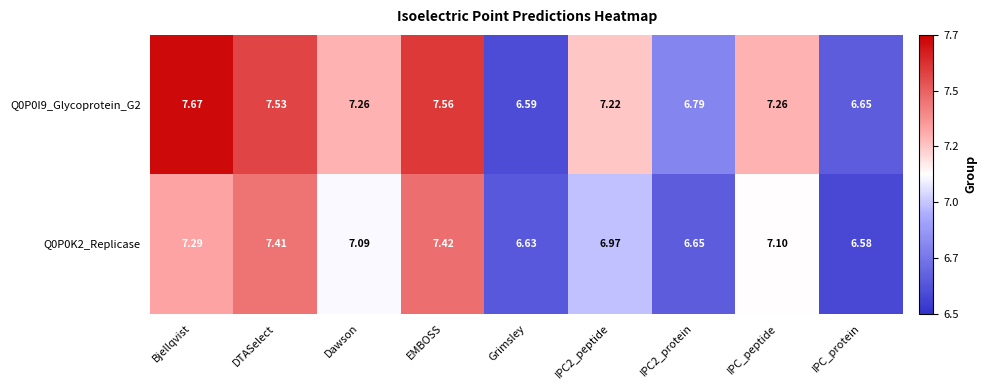

At which category is the sum across all series the highest?

EMBOSS